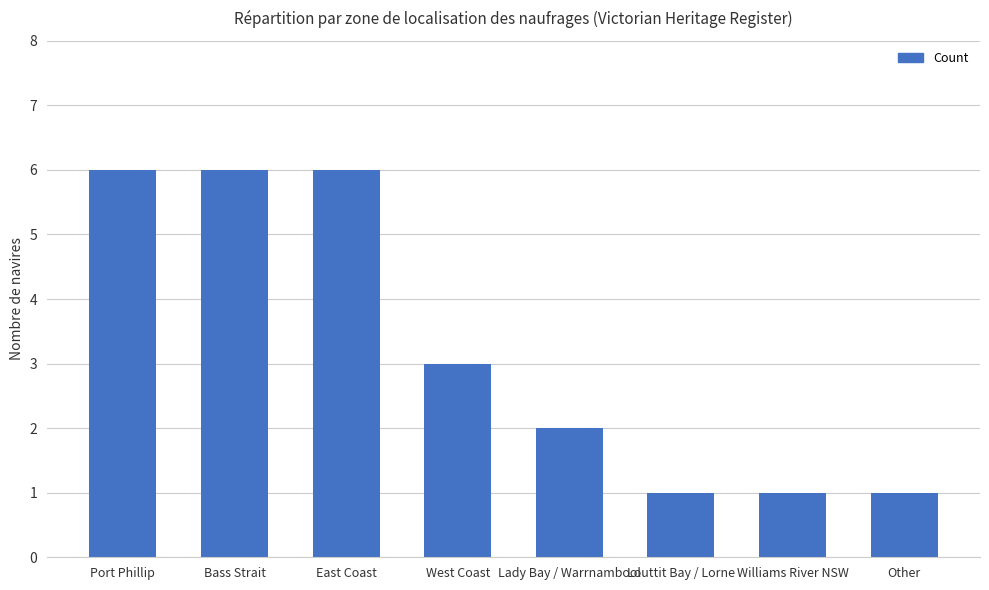

The value at East Coast is 6. True or false?

True